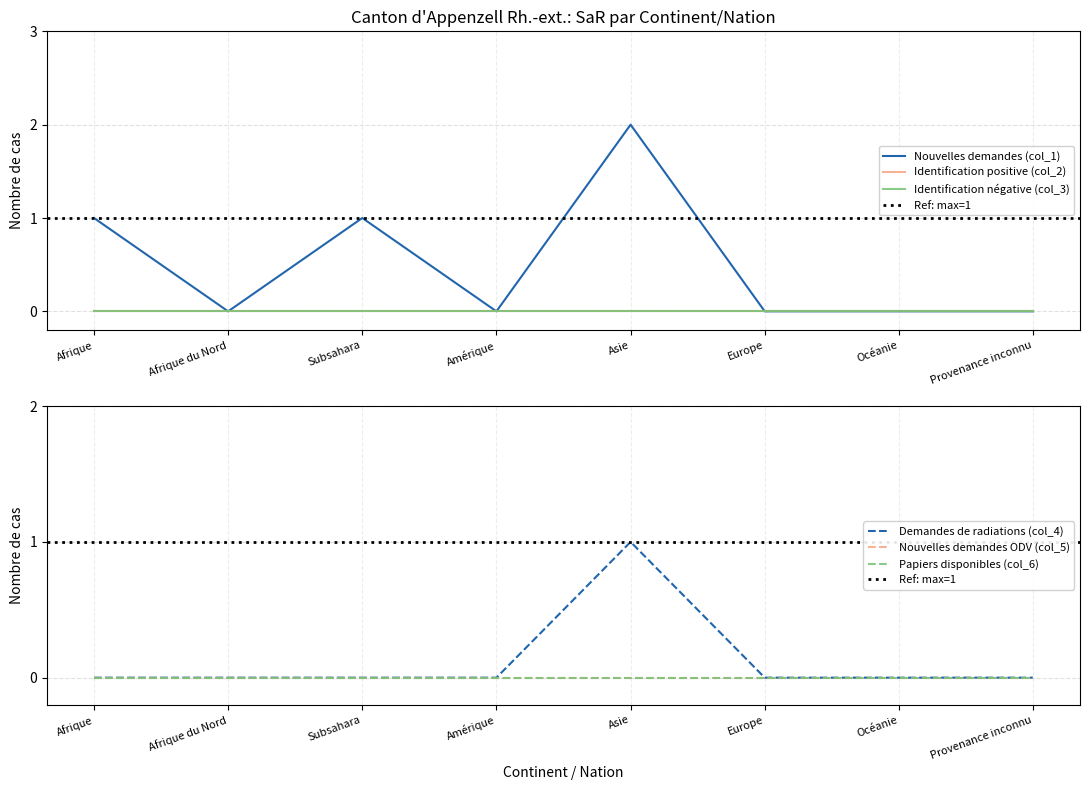

What is the label of the 7th point from the left?

Océanie